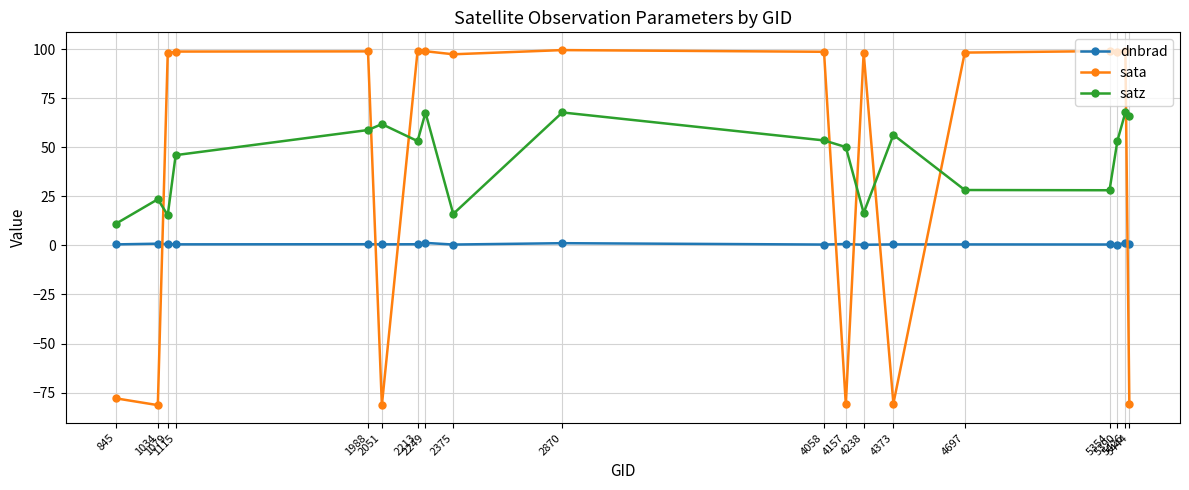

Which series changed the most between 4157 and 5390?

sata